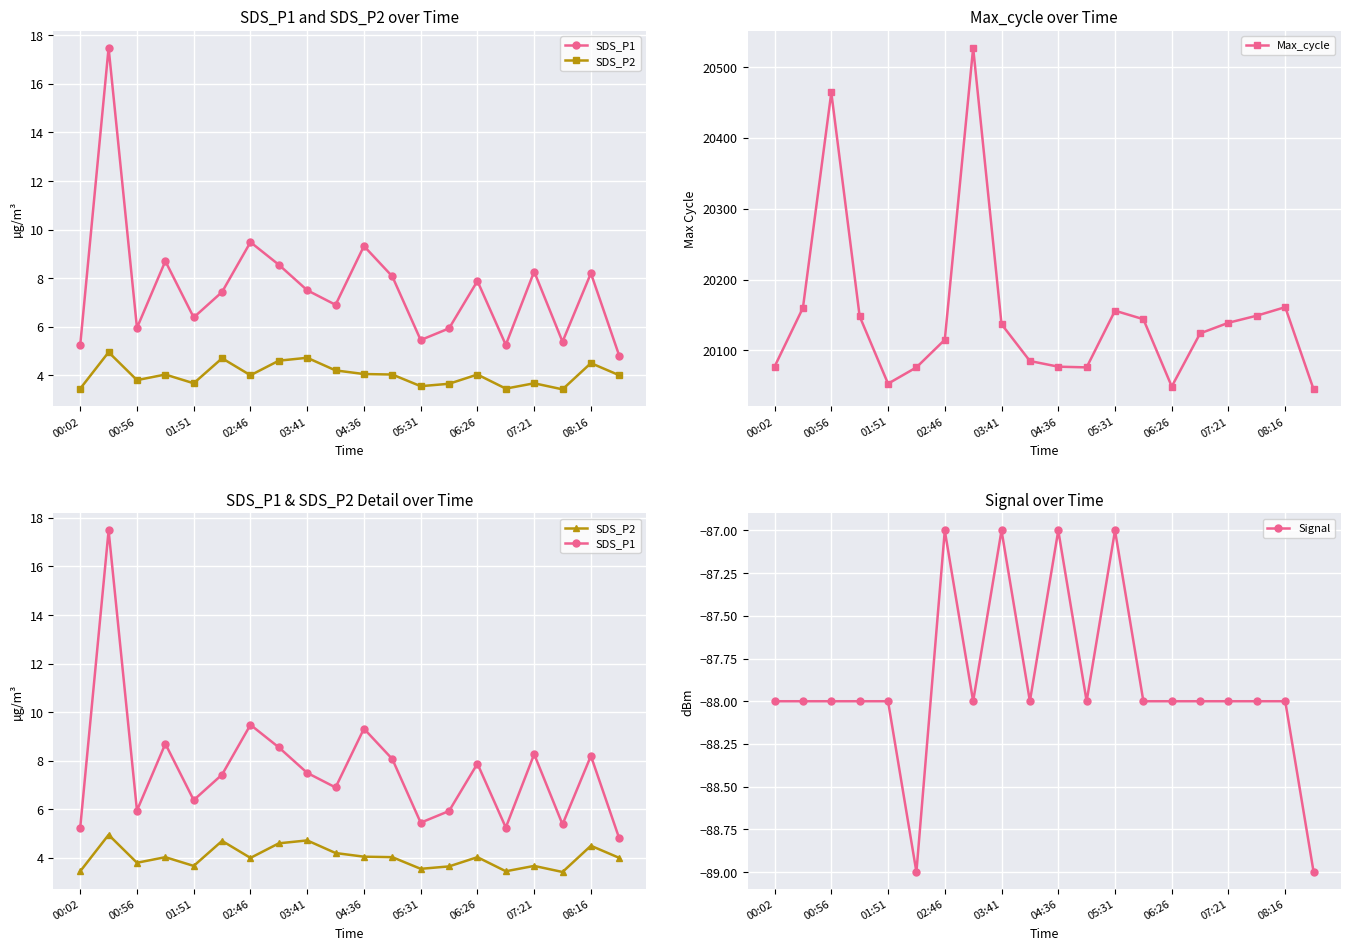

Read the SDS_P2 value at 11.

4.0